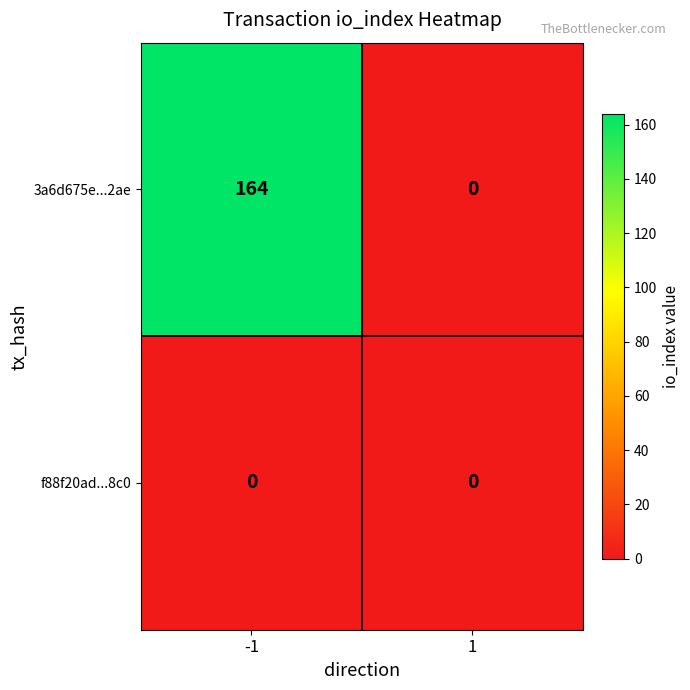

What is the difference between the 3a6d675e...2ae values at -1 and 1?

164